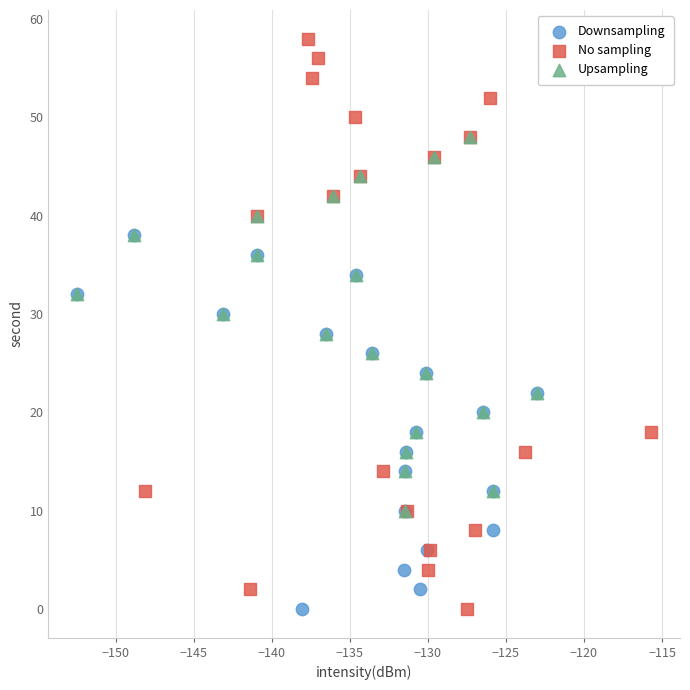

Which series contains the highest Y value?

No sampling